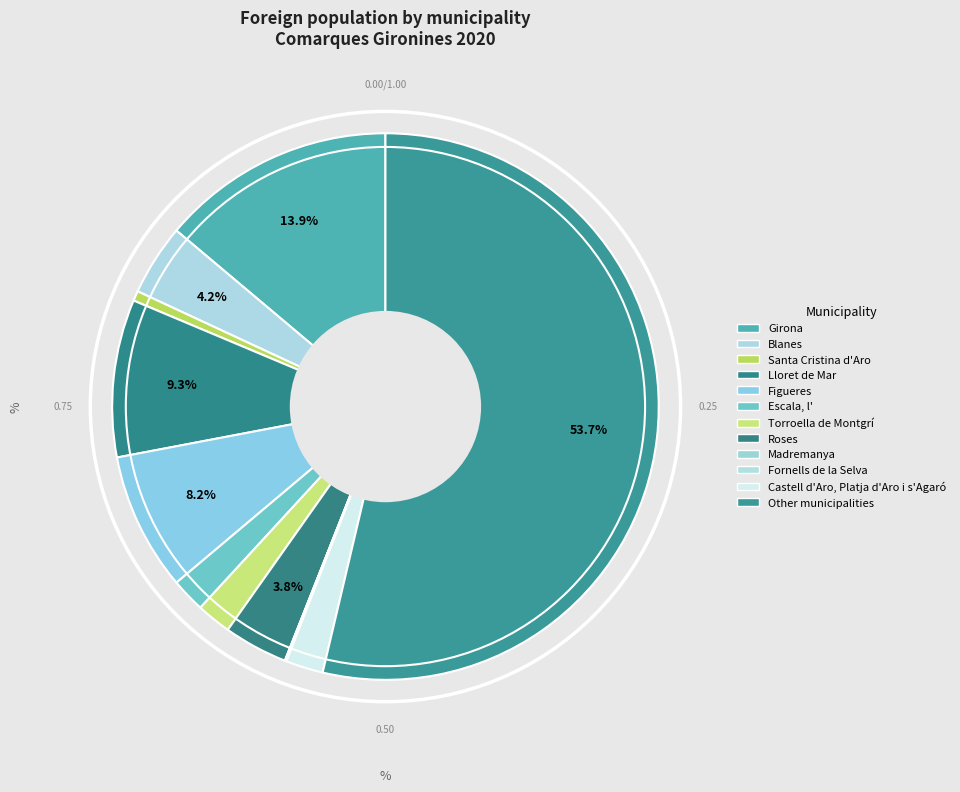

Which has a higher value, Girona or Fornells de la Selva?

Girona